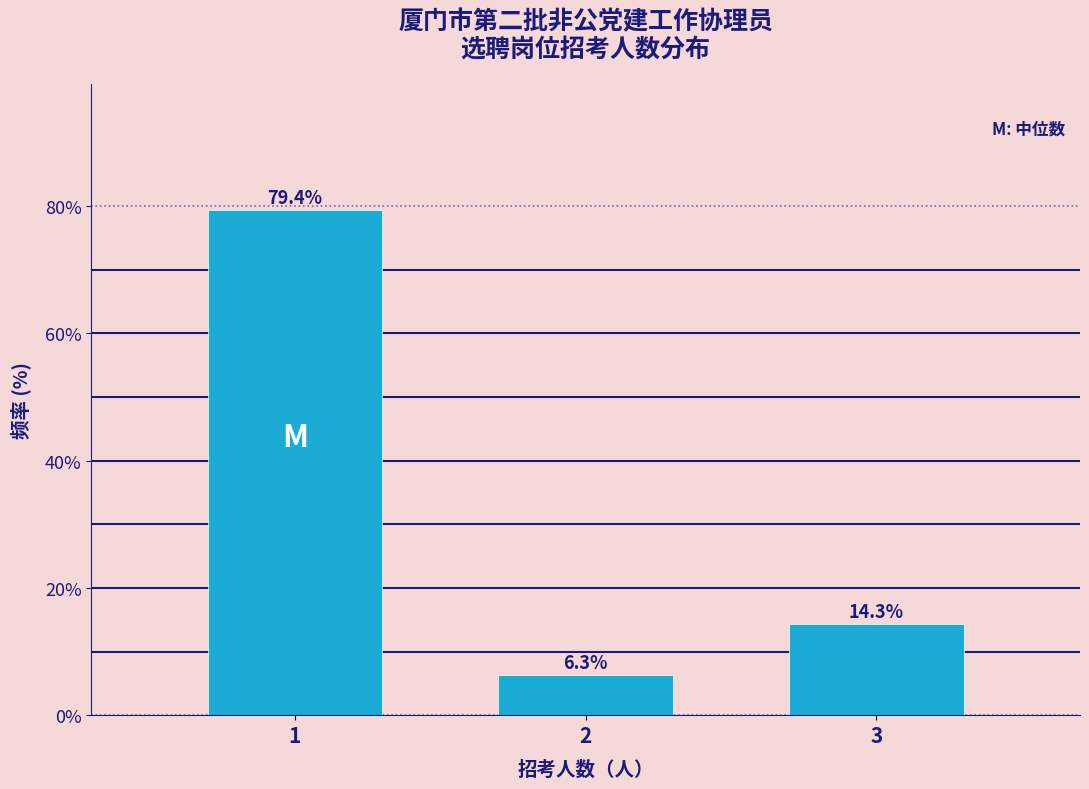

Reading left to right, extract all data points from this chart.

1=79.4	2=6.3	3=14.3